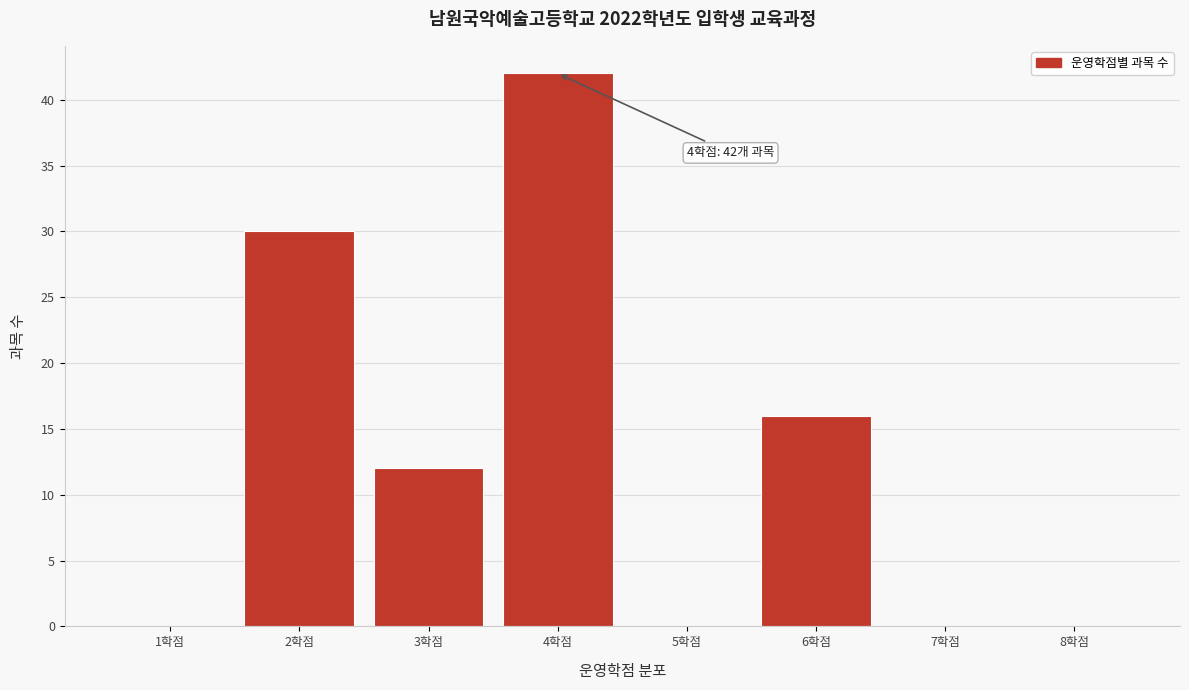

Reading right to left, extract all data points from this chart.

8학점=0	7학점=0	6학점=16	5학점=0	4학점=42	3학점=12	2학점=30	1학점=0